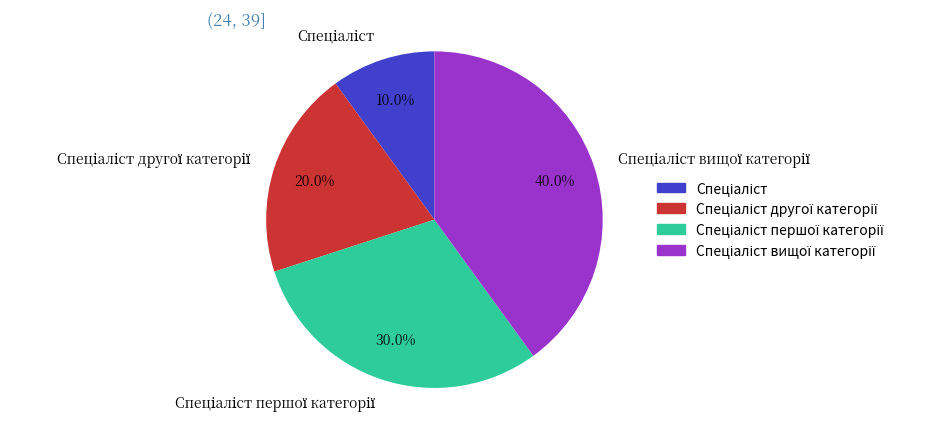

What is the smallest slice in the pie chart?

Спеціаліст